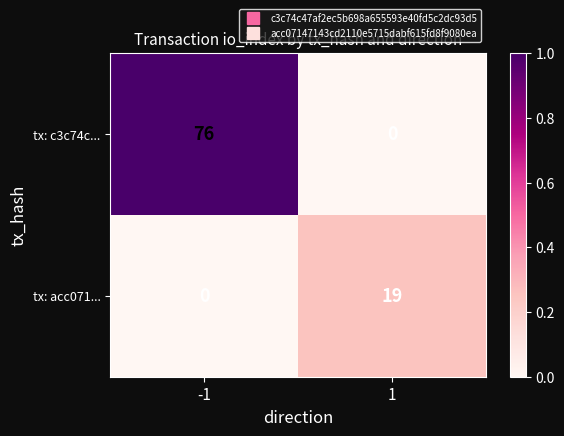

What is the difference between the tx: acc071... values at -1 and 1?

19